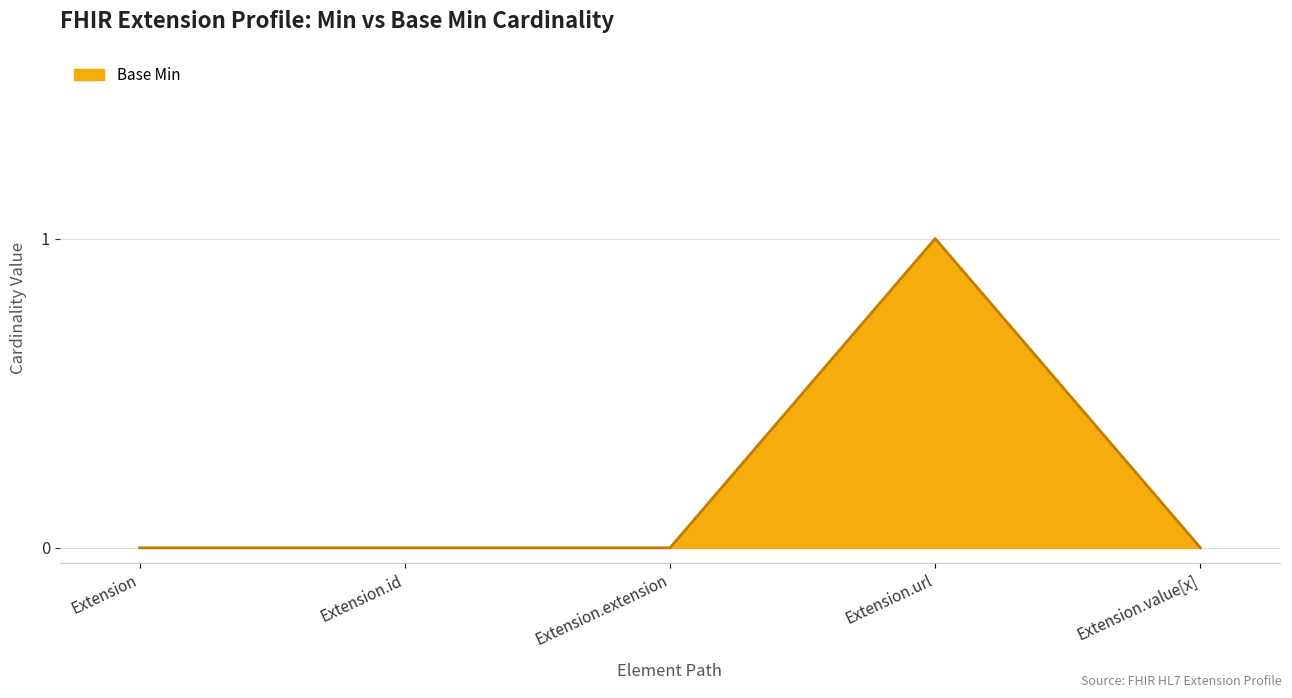

What position from the left is Extension.value[x]?

5